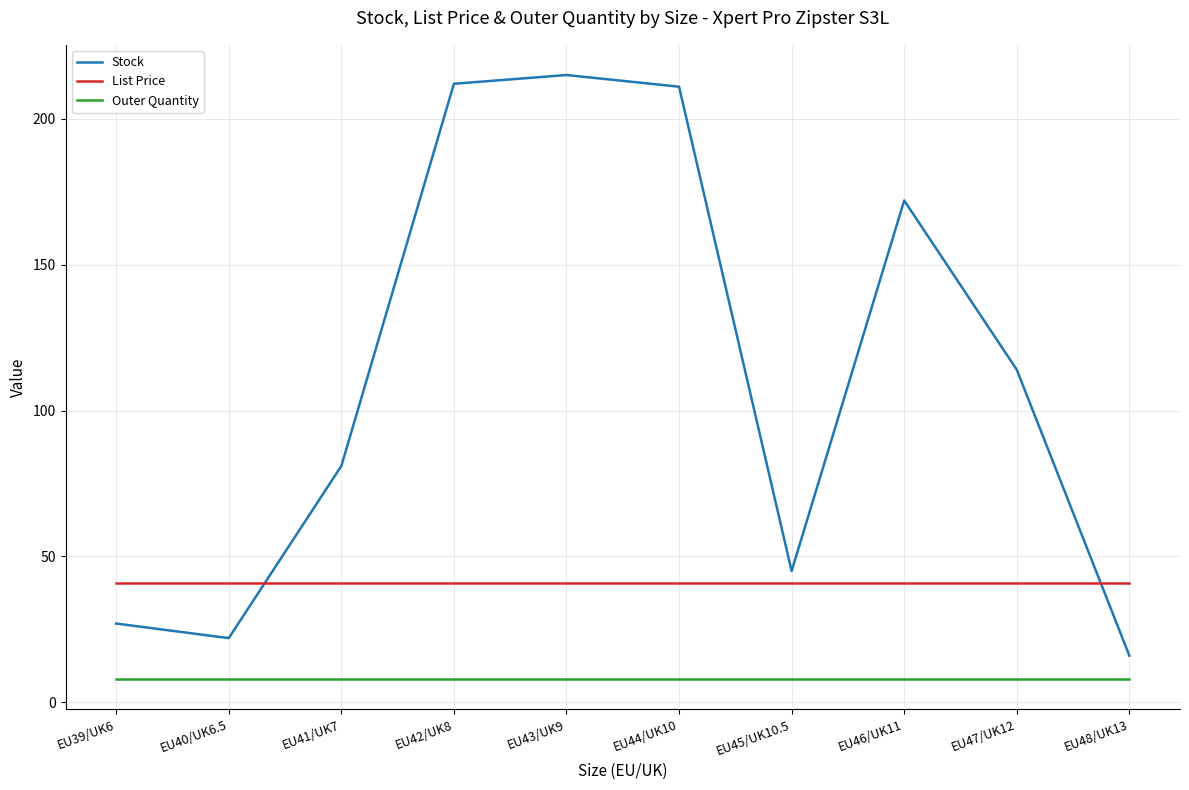

What is the maximum value shown in the chart?

215.0